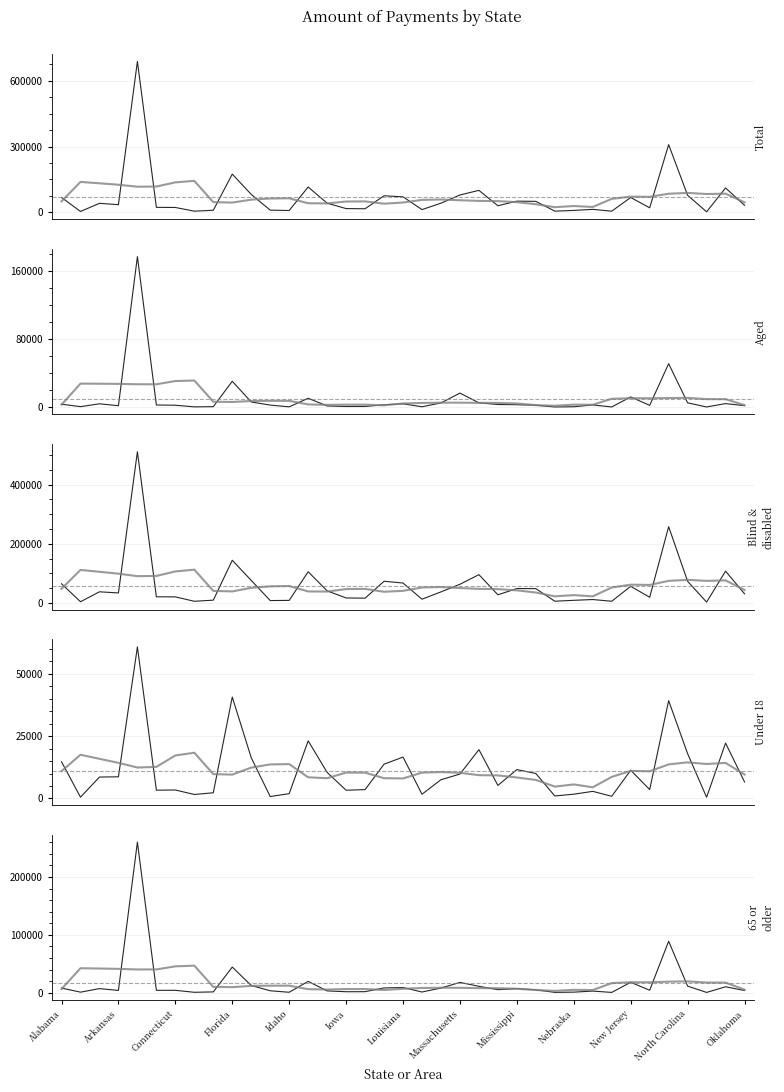

Rank the series by their maximum value, from highest to lowest.

Total, Blind and disabled, 65 or older, Aged, Under 18